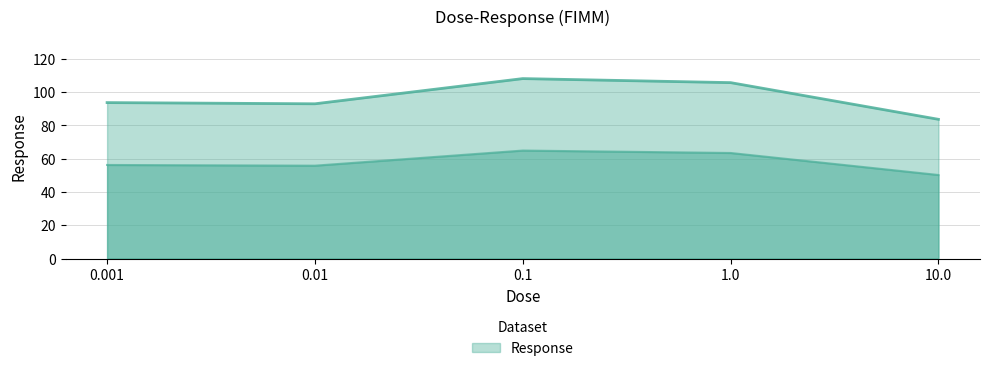

What is the difference between the maximum and minimum values?

24.5